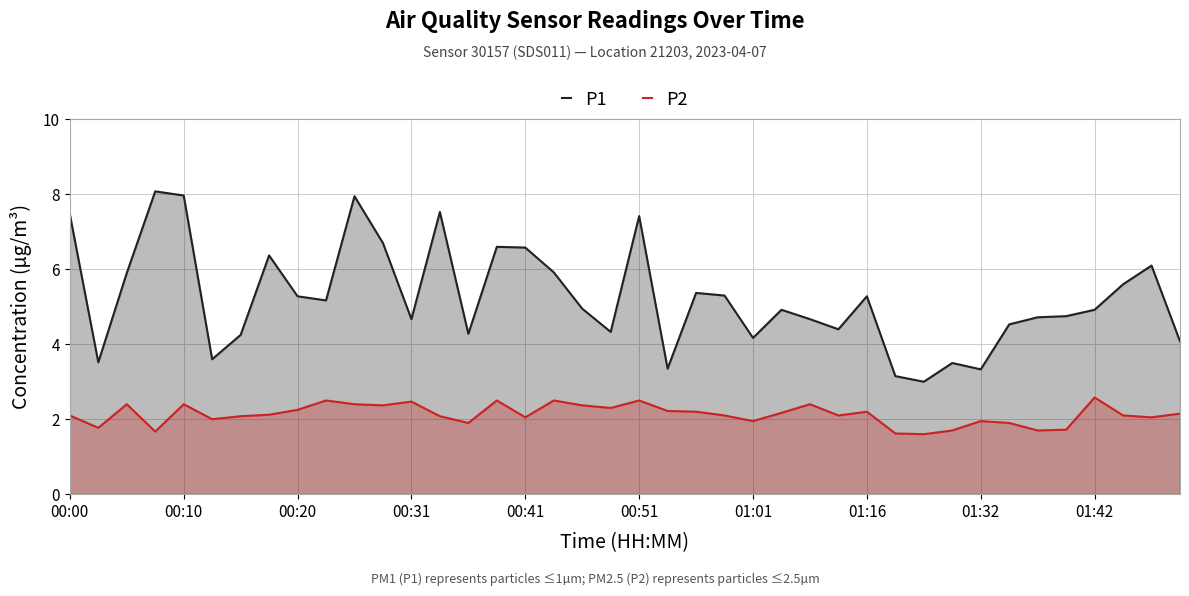

Is it true that P2 equals 0.7 at 13?

False